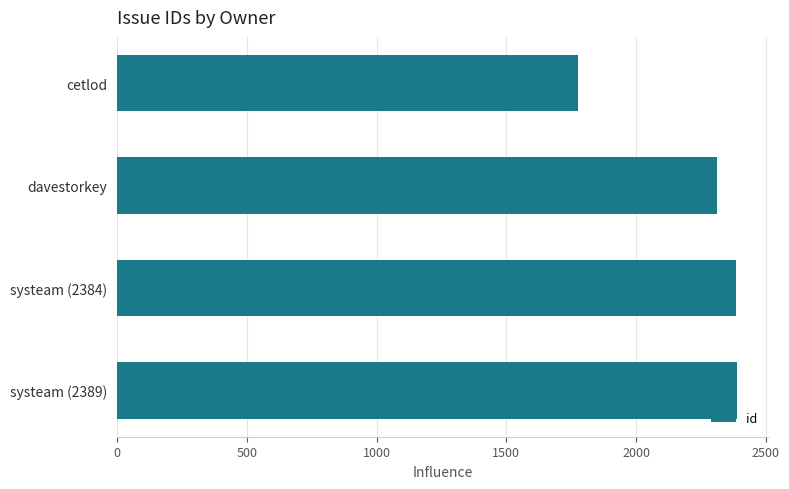

The value at systeam (2384) is 2384. True or false?

True